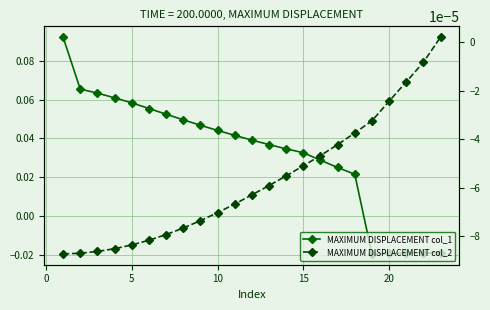

Which series has the widest spread of values?

MAXIMUM DISPLACEMENT col_1